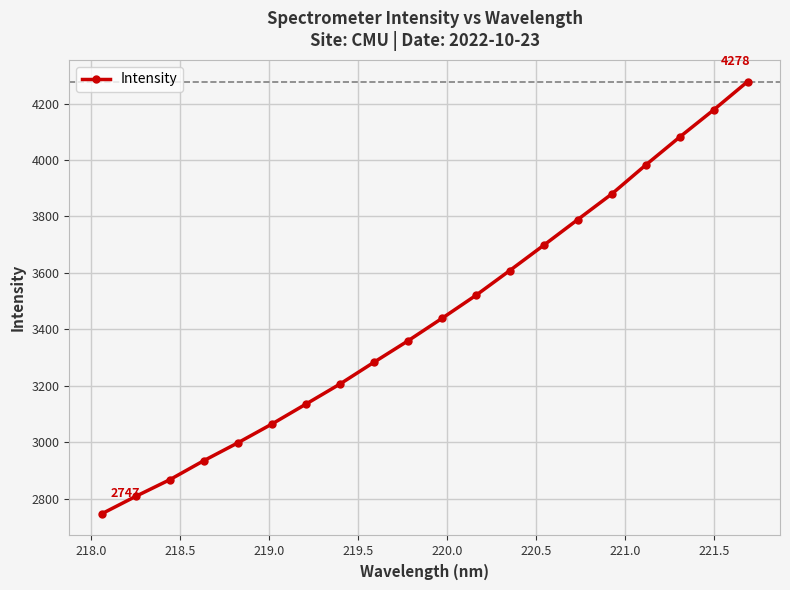

How many data points are less than 3438?

10